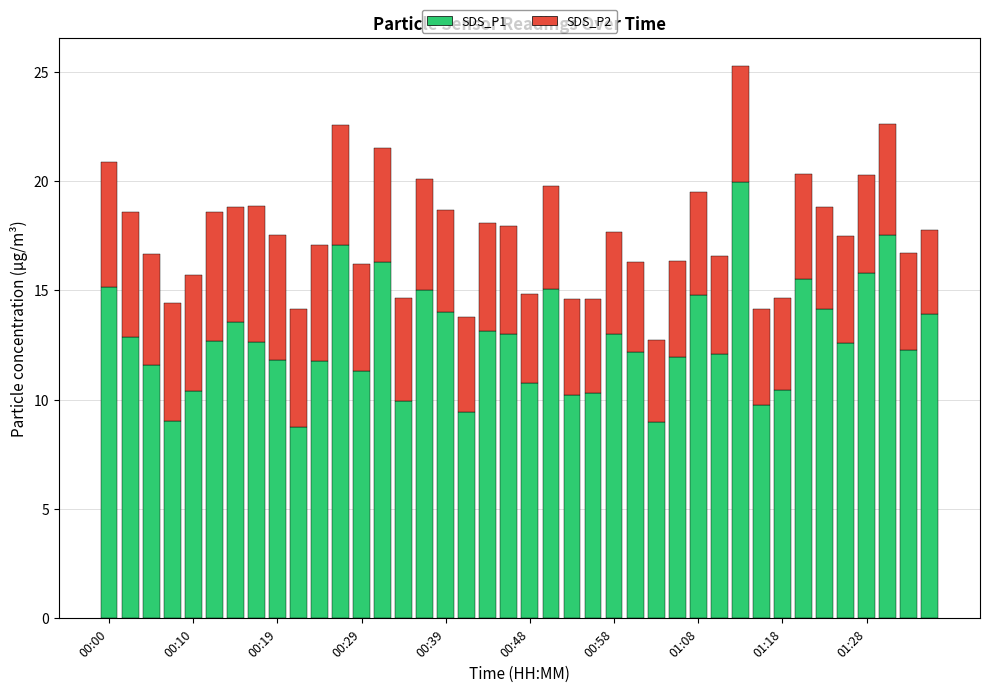

What is the minimum value for SDS_P1?

8.7